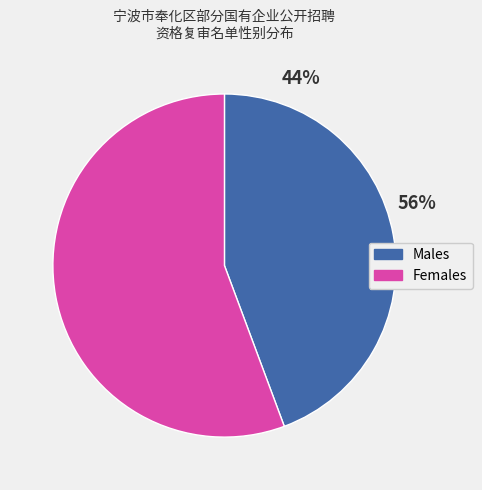

The 男 slice represents 50% of the pie. True or false?

False